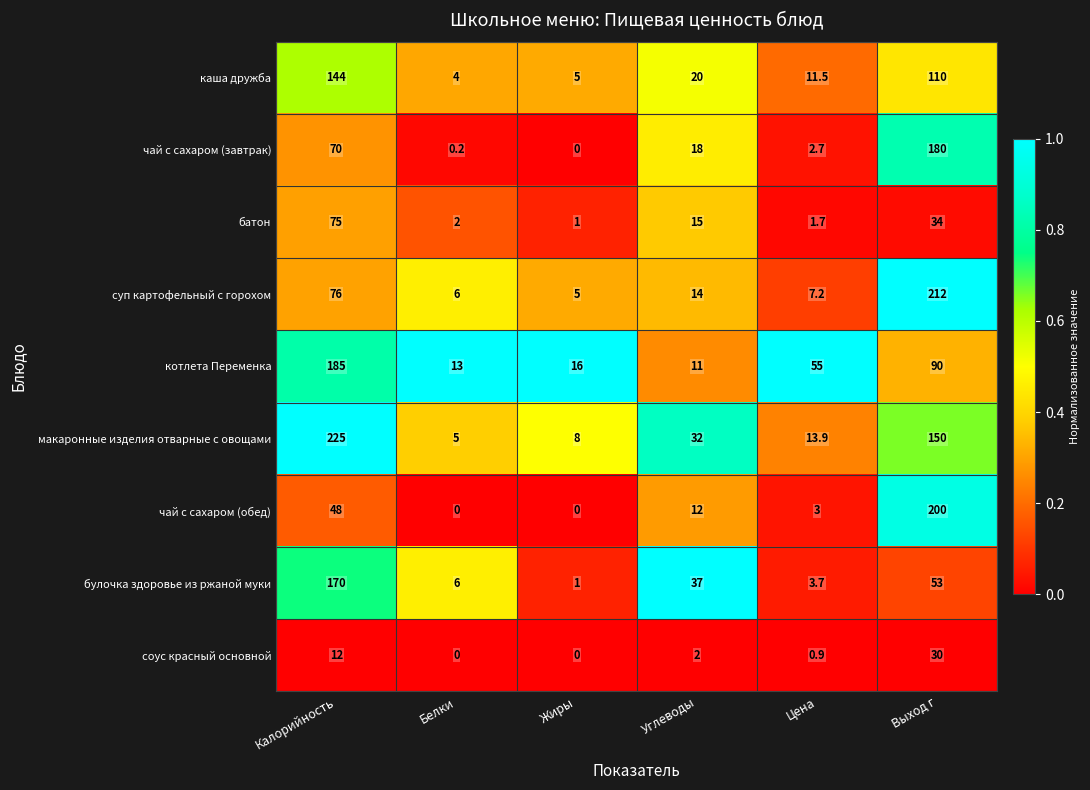

What is the difference between the highest and lowest values at Жиры?

16.0